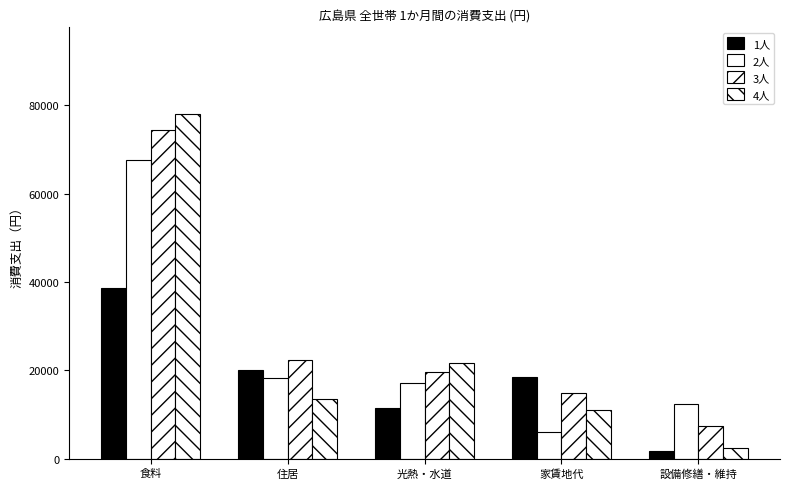

The value of 3人 at 光熱・水道 is 19712. True or false?

True